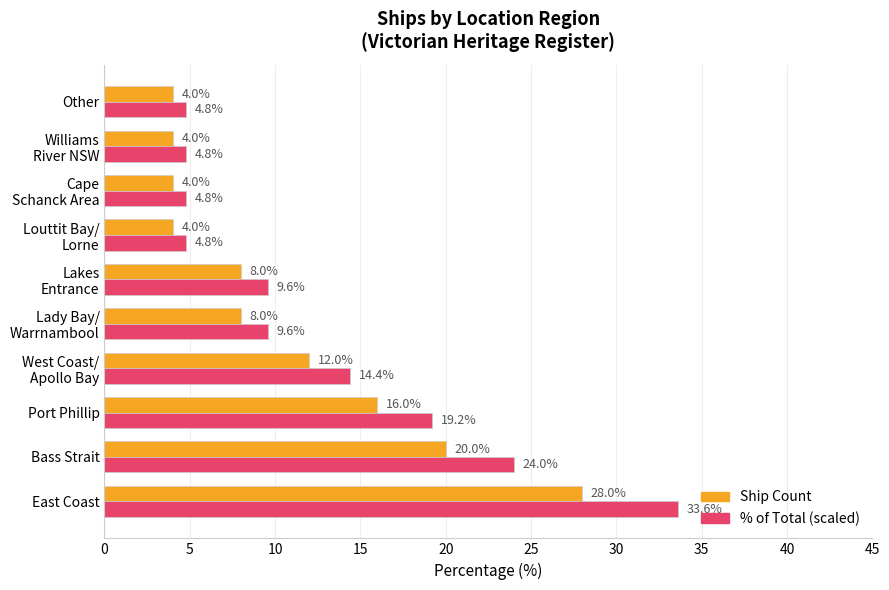

What is the difference between the highest and lowest values at Bass Strait?

4.0